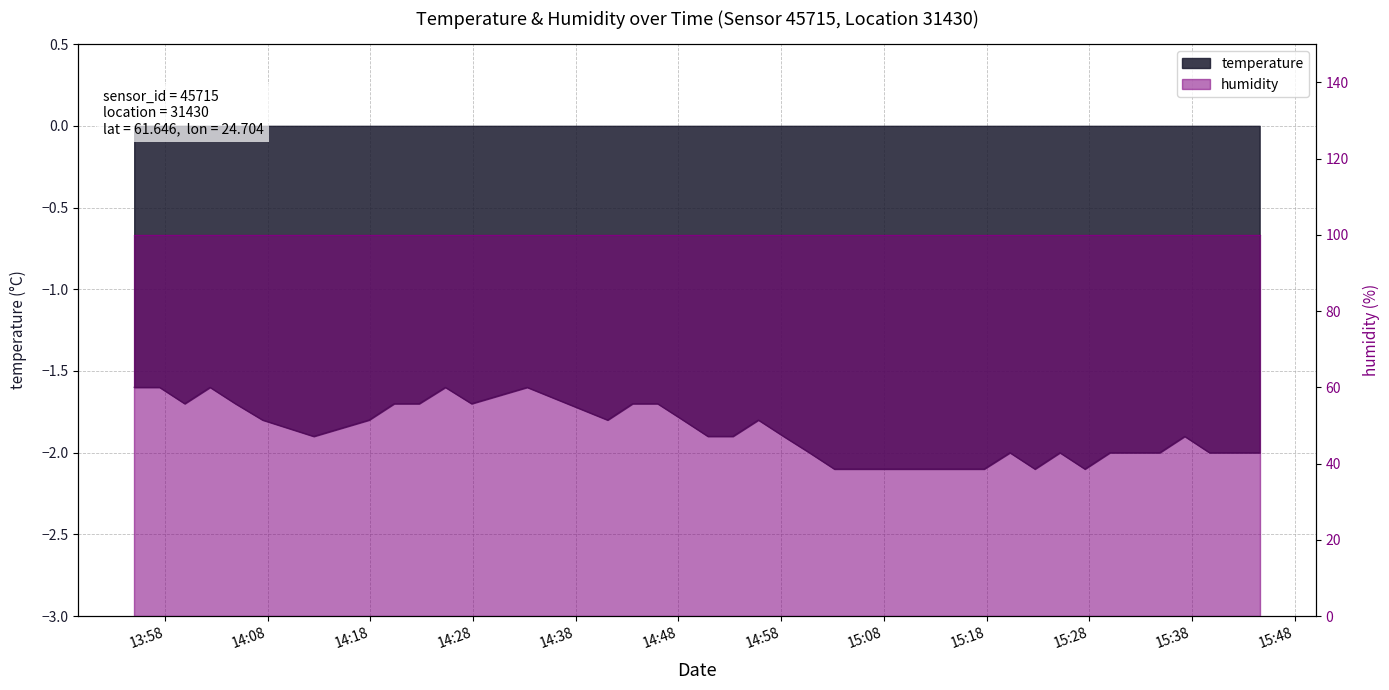

List the labels in order of value, largest first.

2022-11-18T13:55:00, 2022-11-18T13:57:28, 2022-11-18T14:02:23, 2022-11-18T14:25:18, 2022-11-18T14:33:16, 2022-11-18T13:59:55, 2022-11-18T14:04:51, 2022-11-18T14:20:19, 2022-11-18T14:22:45, 2022-11-18T14:27:51, 2022-11-18T14:43:32, 2022-11-18T14:45:58, 2022-11-18T14:07:30, 2022-11-18T14:17:52, 2022-11-18T14:41:06, 2022-11-18T14:48:26, 2022-11-18T14:55:47, 2022-11-18T14:12:29, 2022-11-18T14:50:52, 2022-11-18T14:53:18, 2022-11-18T14:58:14, 2022-11-18T15:37:18, 2022-11-18T15:00:45, 2022-11-18T15:20:17, 2022-11-18T15:25:09, 2022-11-18T15:30:01, 2022-11-18T15:32:27, 2022-11-18T15:34:52, 2022-11-18T15:39:43, 2022-11-18T15:42:10, 2022-11-18T15:44:36, 2022-11-18T15:03:11, 2022-11-18T15:05:37, 2022-11-18T15:08:03, 2022-11-18T15:10:29, 2022-11-18T15:12:55, 2022-11-18T15:15:21, 2022-11-18T15:17:46, 2022-11-18T15:22:43, 2022-11-18T15:27:35